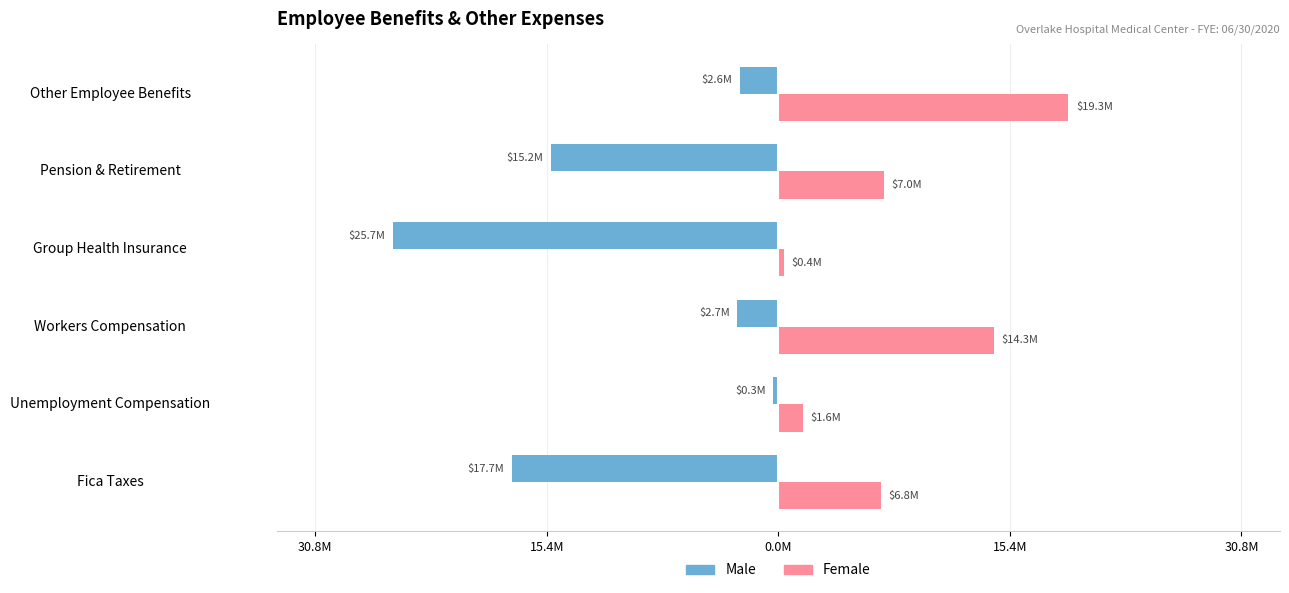

What are all the series names shown in the legend?

Male, Female